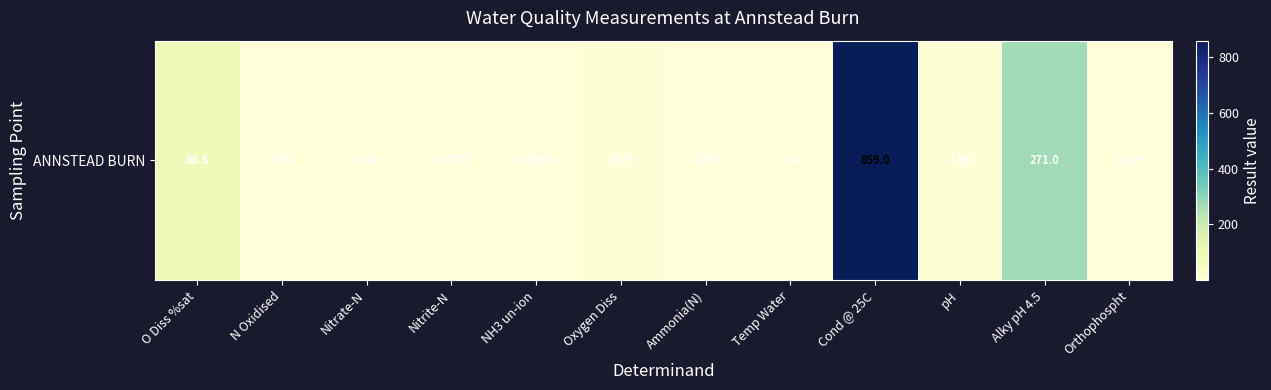

What is the average value?

104.0